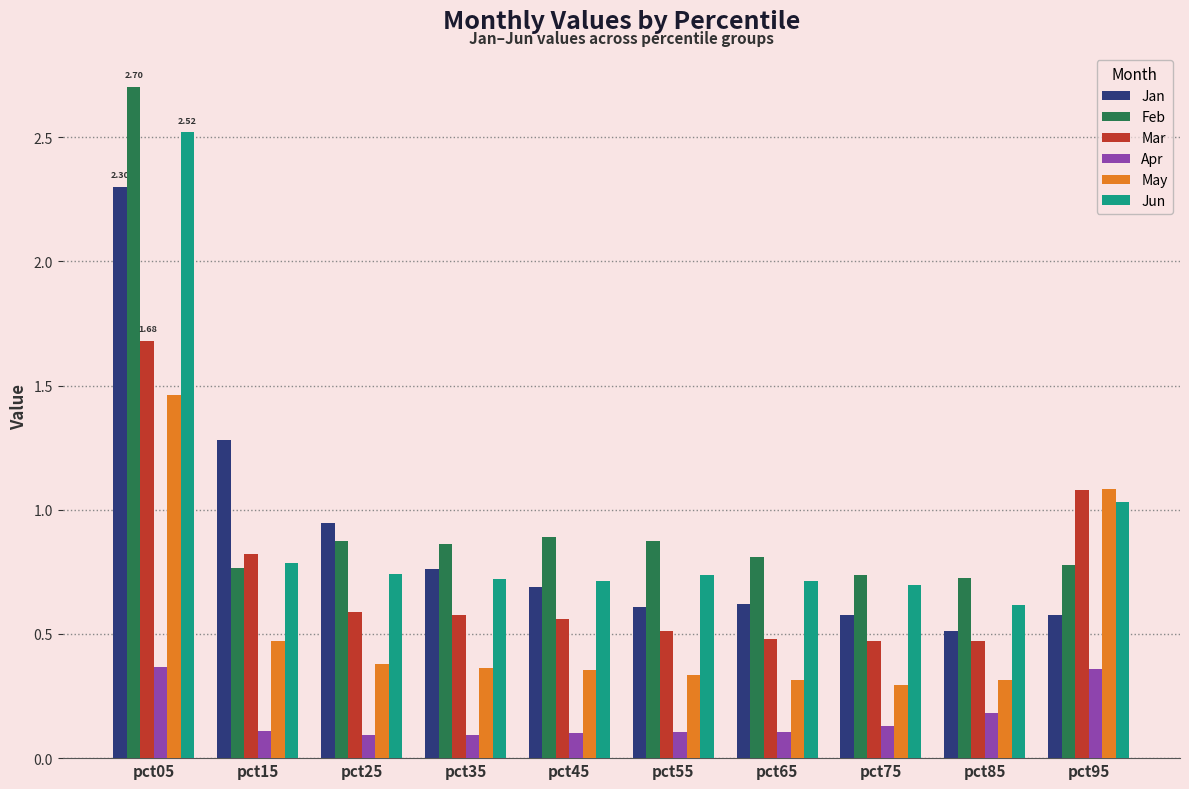

The value of Mar at pct75 is 0.5. True or false?

True